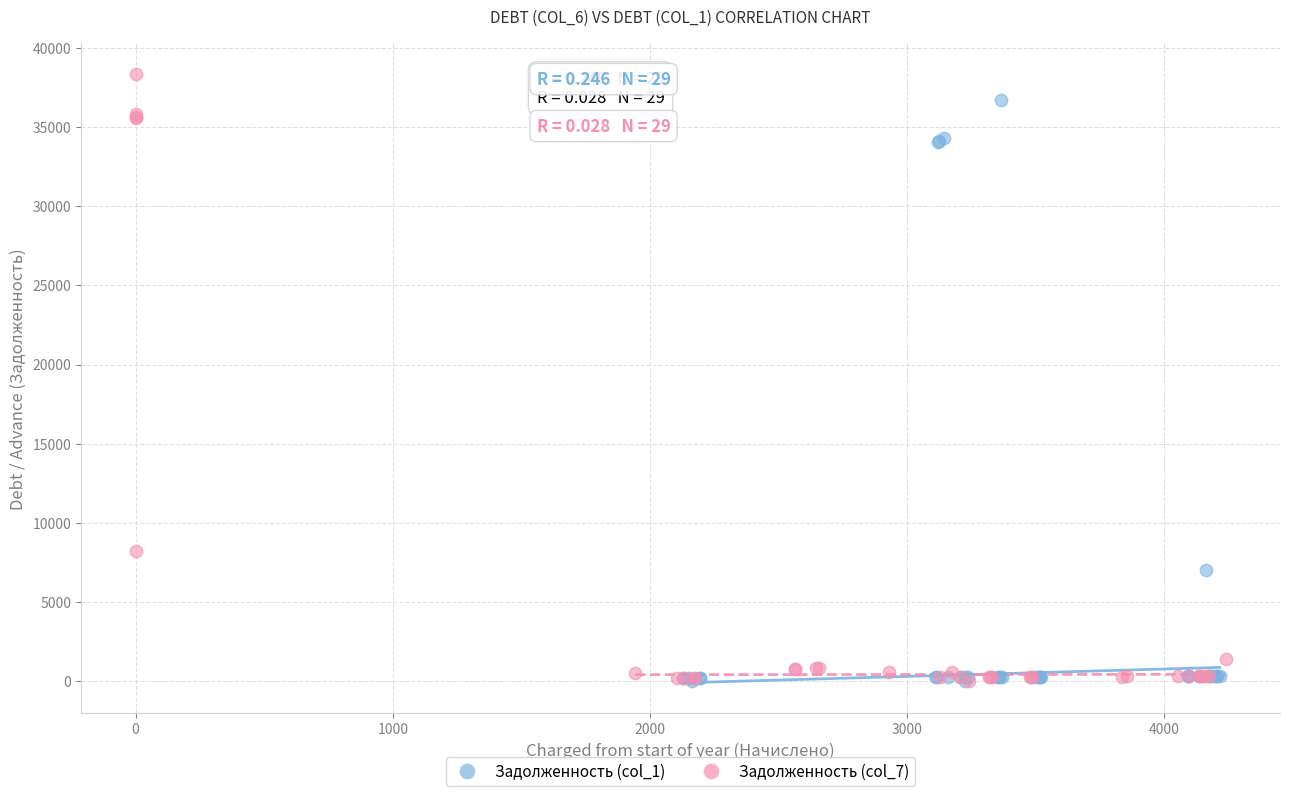

Which series reaches the maximum Y coordinate?

Задолженность (col_7)